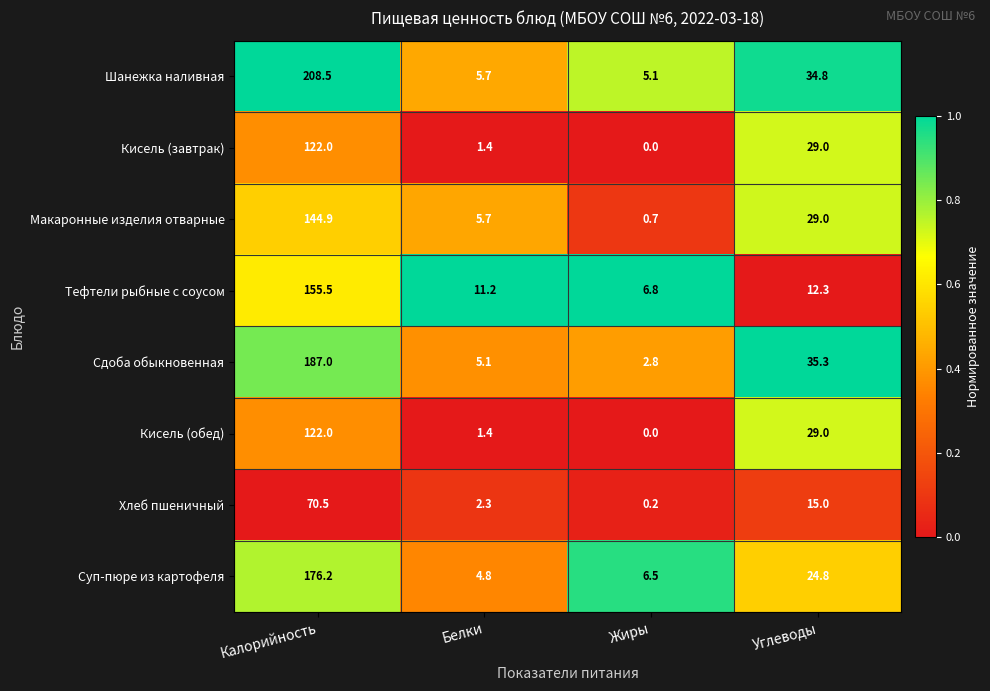

List the labels in order of Шанежка наливная value, largest first.

Калорийность, Углеводы, Белки, Жиры